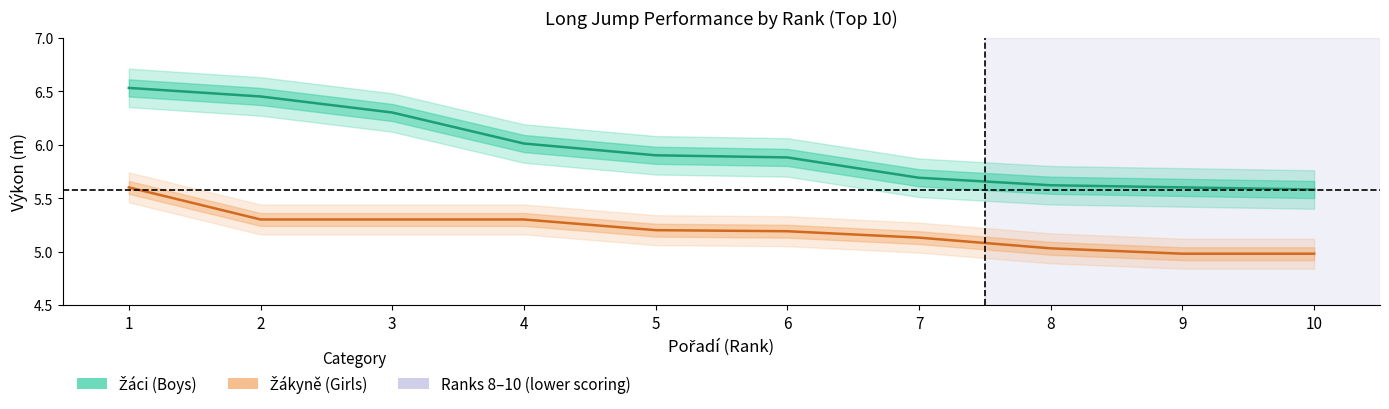

True or false: Žákyně (Girls) and Žáci (Boys) intersect in this chart.

False